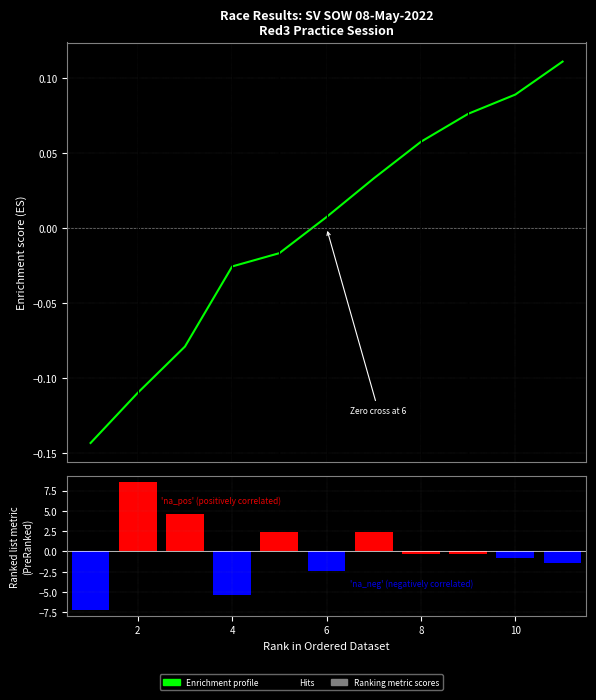

What is the difference between the maximum and second lowest values in the Enrichment profile series?

0.2